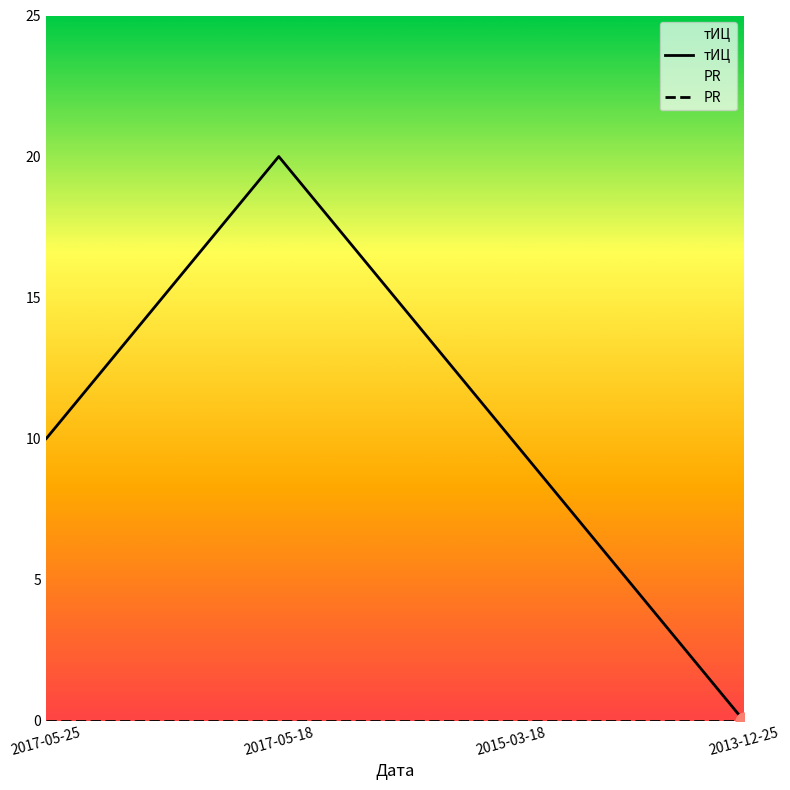

How many lines are shown in the chart?

2